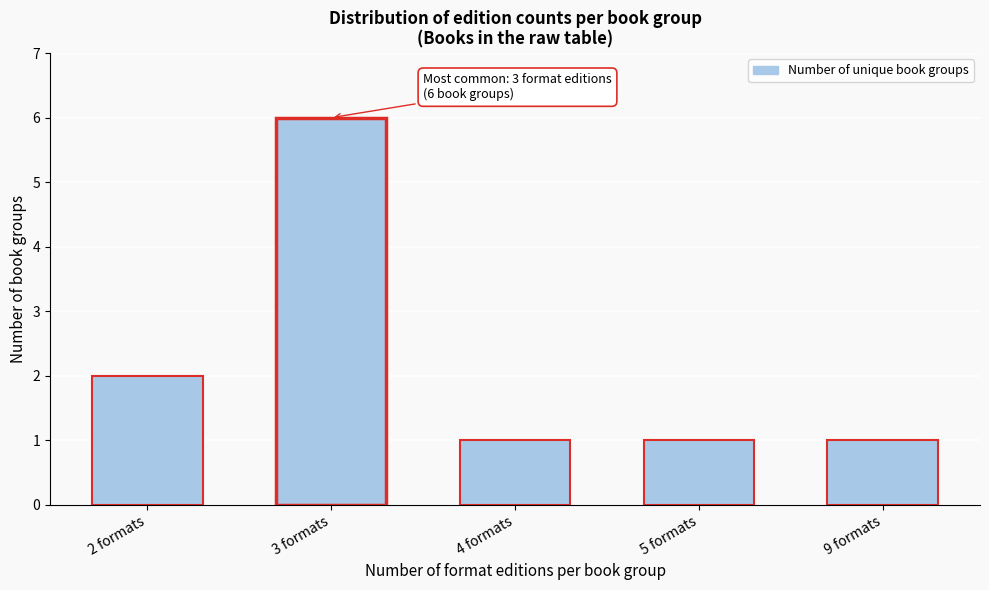

Reading left to right, what are all the values shown in this chart?

2	6	1	1	1